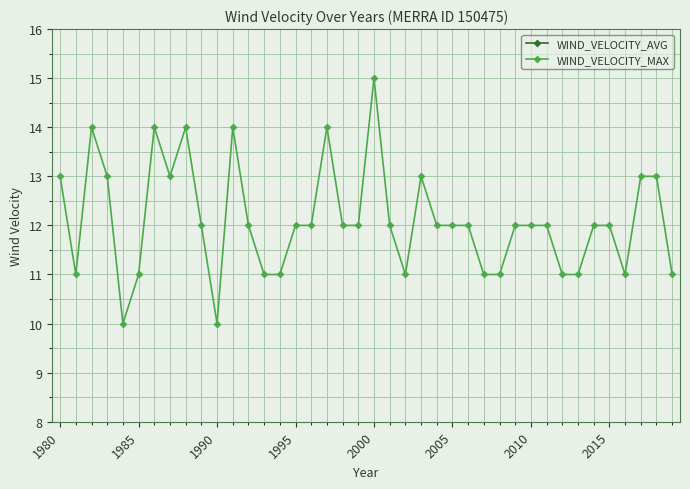

How many lines are shown in the chart?

2